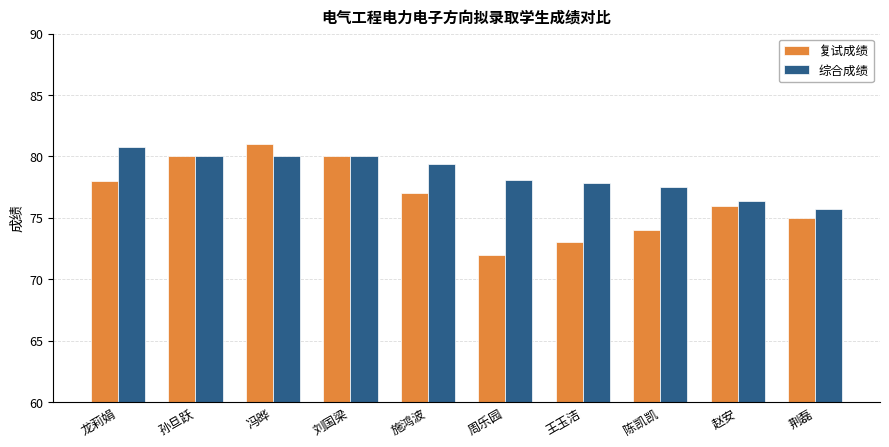

The value of 综合成绩 at 冯晔 is 80.0. True or false?

True